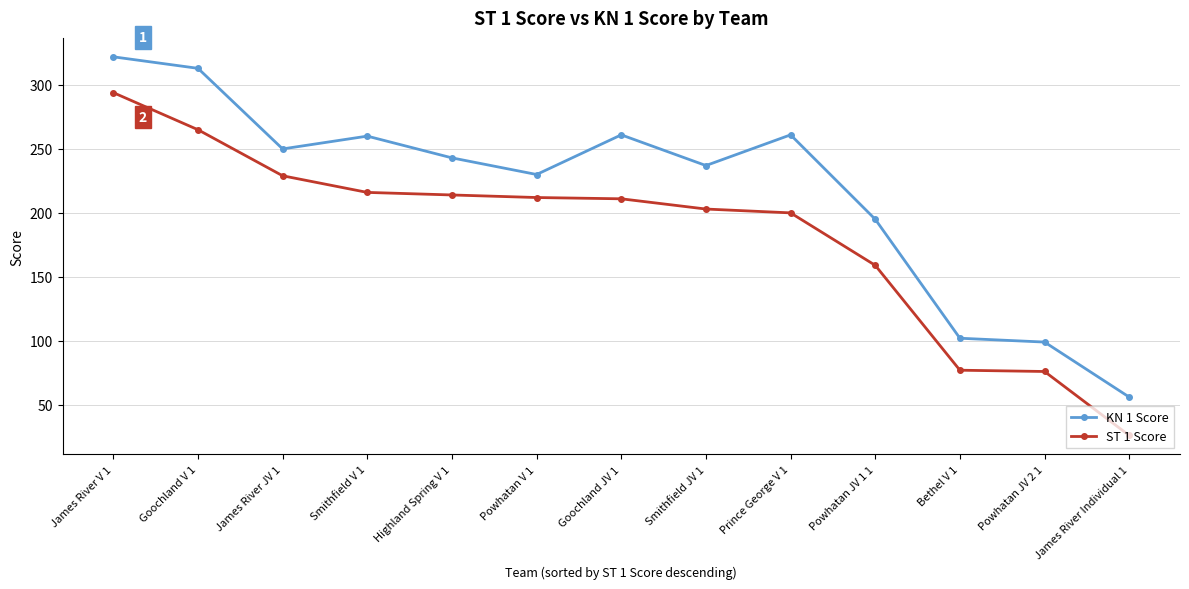

The value of ST 1 Score at Powhatan JV 1 1 is 239. True or false?

False